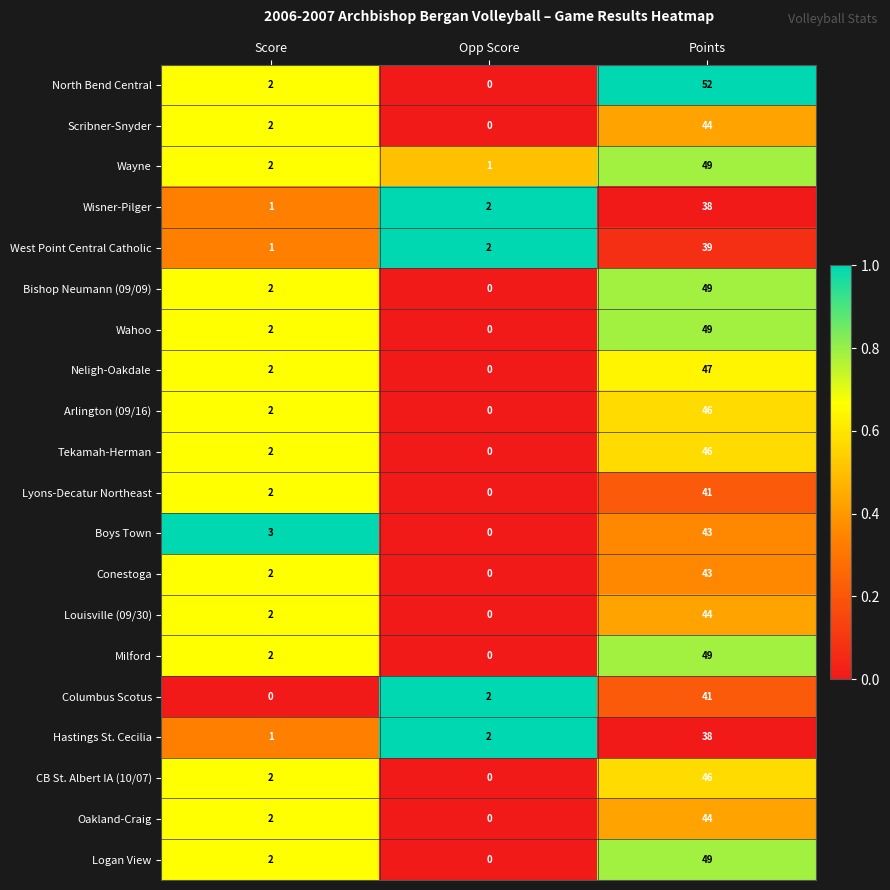

Rank the categories by Wisner-Pilger value from lowest to highest.

Score, Opp Score, Points